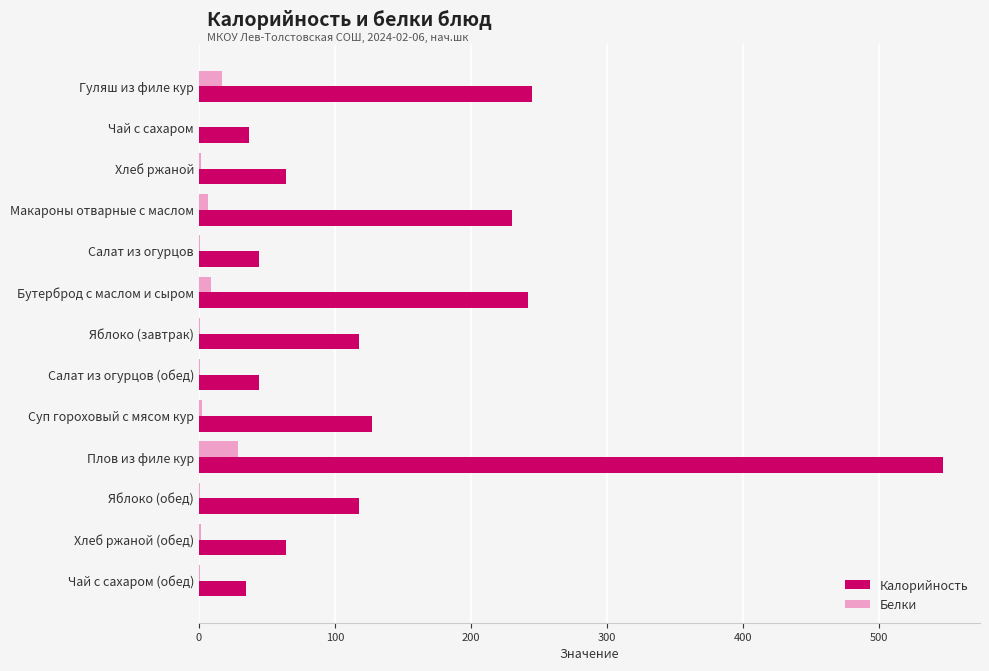

Which series has the largest total across all categories?

Калорийность